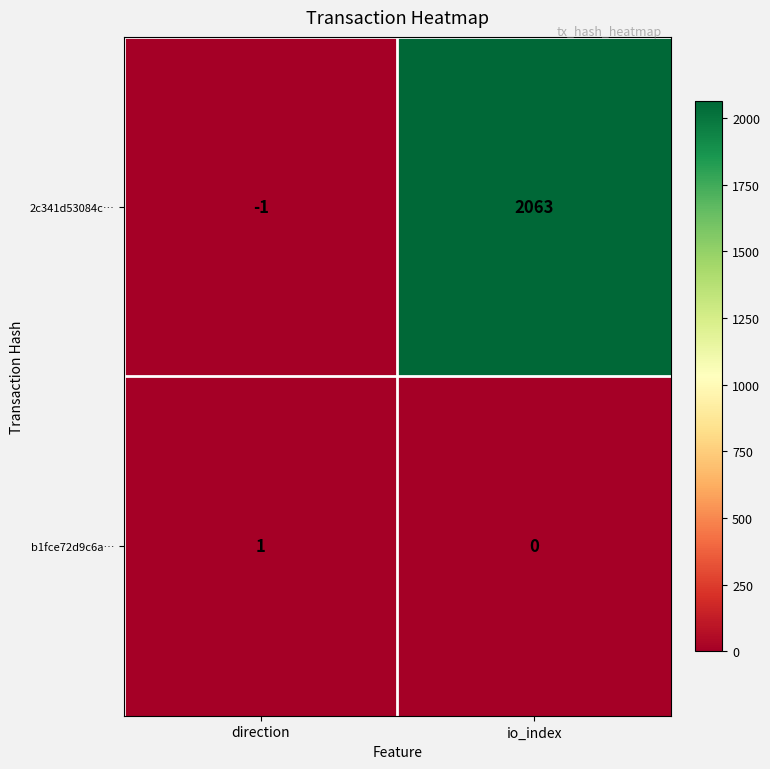

At which category does the chart reach its minimum across all series?

direction